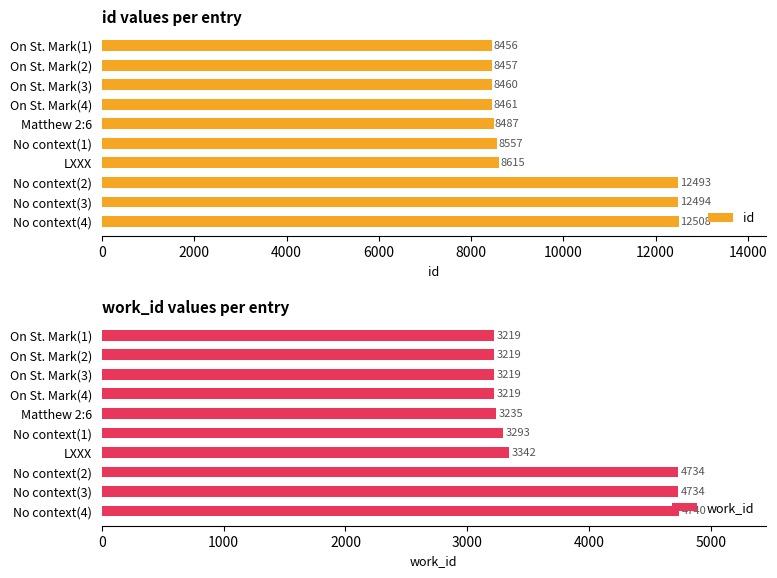

The value of work_id at No context(1) is 1714. True or false?

False